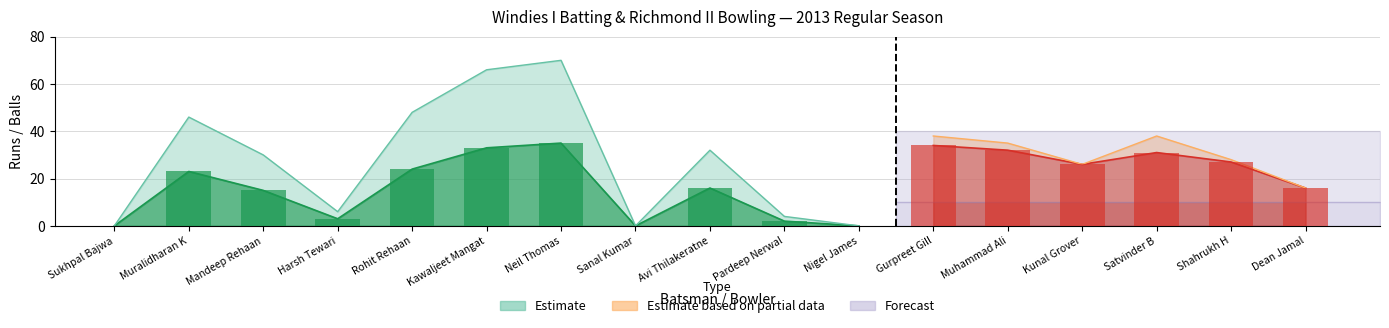

What is the total value across all series at Pardeep Nerwal?

6